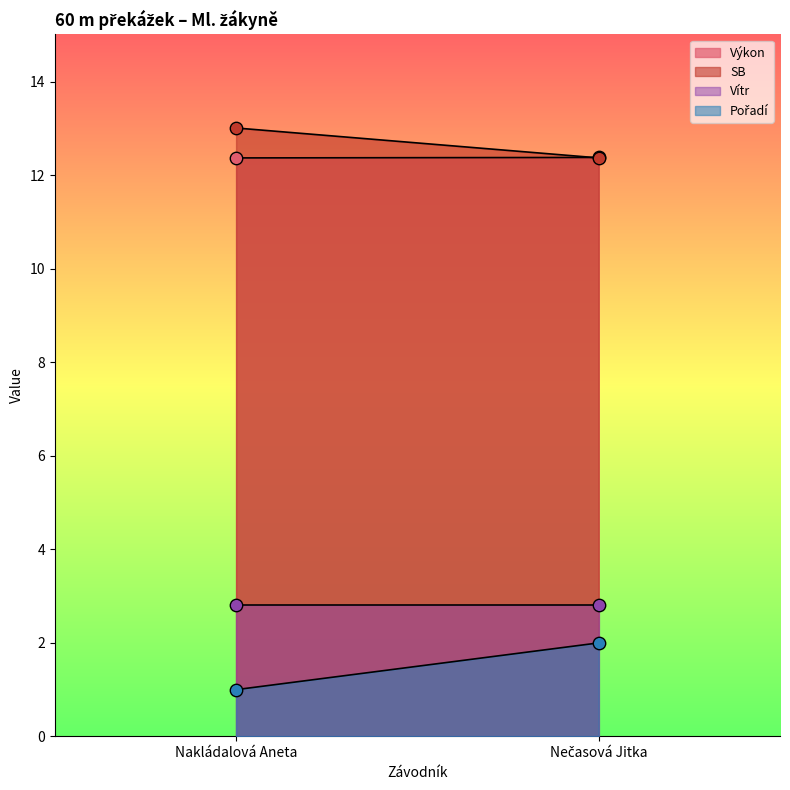

What are all the series names shown in the legend?

Výkon, SB, Vítr, Pořadí